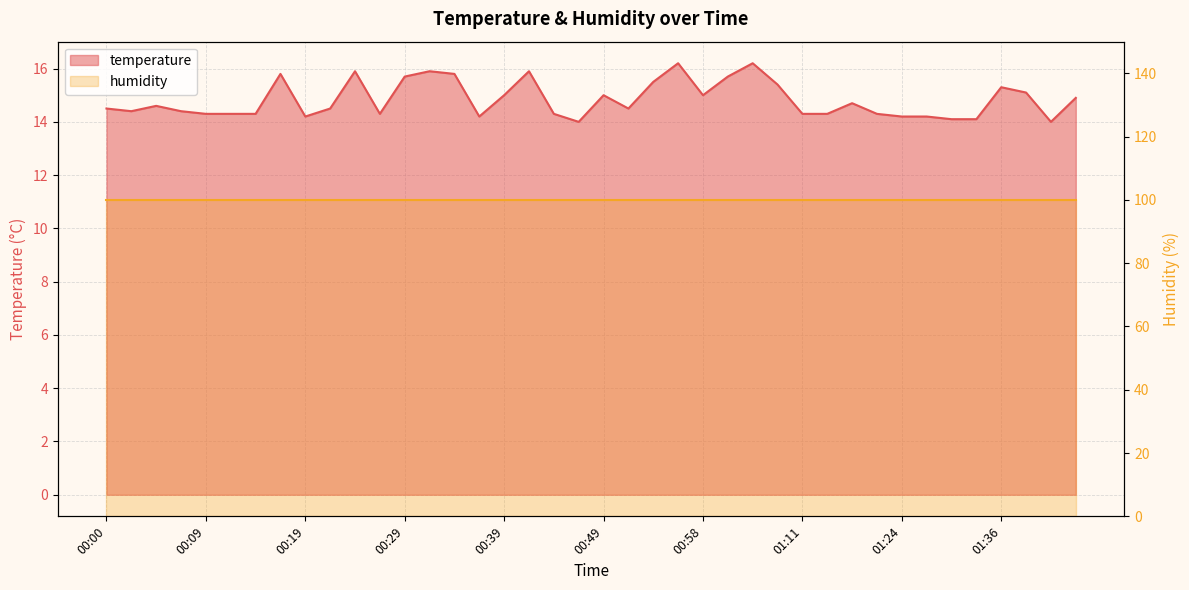

Reading left to right, list all the values displayed in this chart.

00:00=14.5	00:02=14.4	00:04=14.6	00:07=14.4	00:09=14.3	00:12=14.3	00:14=14.3	00:17=15.8	00:19=14.2	00:22=14.5	00:24=15.9	00:27=14.3	00:29=15.7	00:31=15.9	00:34=15.8	00:36=14.2	00:39=15.0	00:41=15.9	00:44=14.3	00:46=14.0	00:49=15.0	00:51=14.5	00:54=15.5	00:56=16.2	00:58=15.0	01:01=15.7	01:03=16.2	01:06=15.4	01:11=14.3	01:14=14.3	01:16=14.7	01:19=14.3	01:24=14.2	01:27=14.2	01:32=14.1	01:34=14.1	01:36=15.3	01:39=15.1	01:41=14.0	01:44=14.9